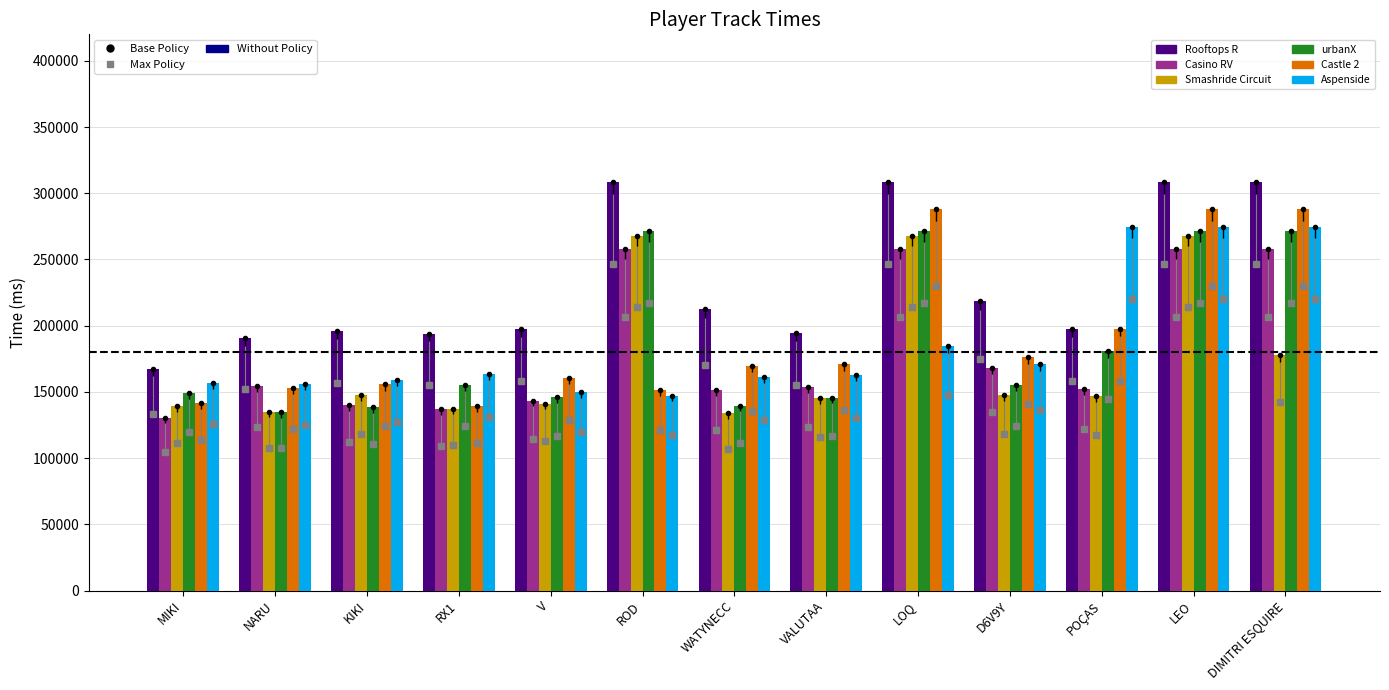

Reading left to right, what are all the values shown in this chart?

Rooftops R: MIKI=167014	NARU=190401	KIKI=195827	RX1=193896	V=197389	ROD=308345	WATYNECC=212556	VALUTAA=194466	LOQ=308345	D6V9Y=218345	POÇAS=197683	LEO=308345	DIMITRI ESQUIRE=308345
Casino RV: MIKI=130552	NARU=154323	KIKI=140135	RX1=136756	V=143282	ROD=258243	WATYNECC=151149	VALUTAA=154074	LOQ=258243	D6V9Y=168243	POÇAS=152098	LEO=258243	DIMITRI ESQUIRE=258243
Smashride Circuit: MIKI=139294	NARU=134917	KIKI=147541	RX1=137326	V=141111	ROD=267983	WATYNECC=133865	VALUTAA=145359	LOQ=267983	D6V9Y=147723	POÇAS=146897	LEO=267983	DIMITRI ESQUIRE=177983
urbanX: MIKI=149237	NARU=134594	KIKI=138536	RX1=155143	V=145823	ROD=271182	WATYNECC=139460	VALUTAA=145675	LOQ=271182	D6V9Y=155560	POÇAS=181182	LEO=271182	DIMITRI ESQUIRE=271182
Castle 2: MIKI=141651	NARU=152764	KIKI=155726	RX1=138983	V=160840	ROD=151523	WATYNECC=169753	VALUTAA=170789	LOQ=287866	D6V9Y=176532	POÇAS=197866	LEO=287866	DIMITRI ESQUIRE=287866
Aspenside: MIKI=156775	NARU=156227	KIKI=159356	RX1=163696	V=149836	ROD=147261	WATYNECC=161236	VALUTAA=163129	LOQ=184800	D6V9Y=170812	POÇAS=274800	LEO=274800	DIMITRI ESQUIRE=274800